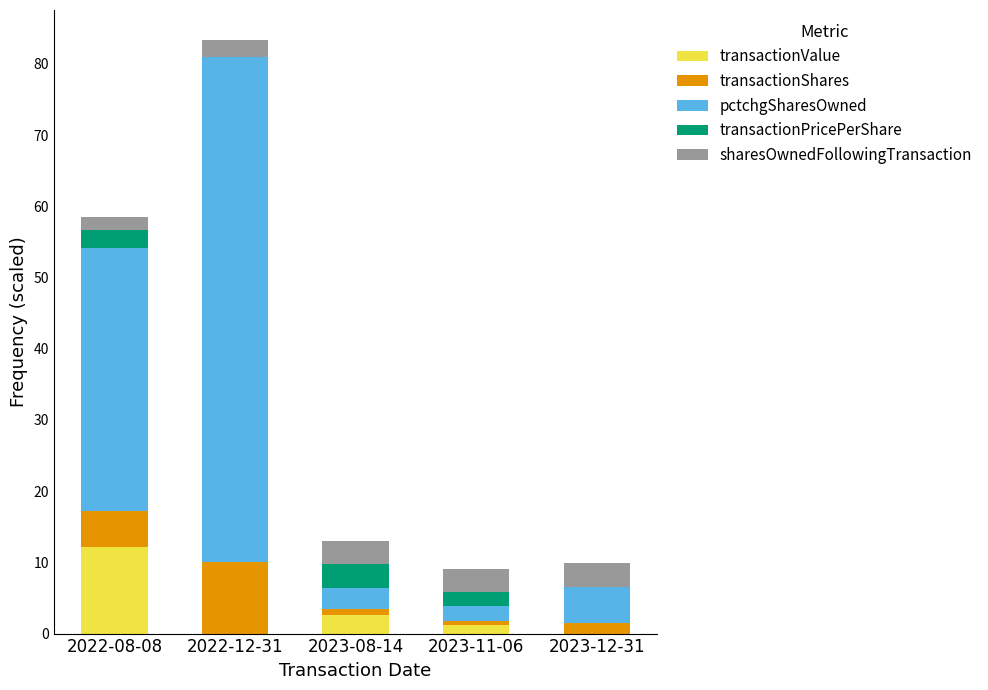

How many series are shown in this chart?

5